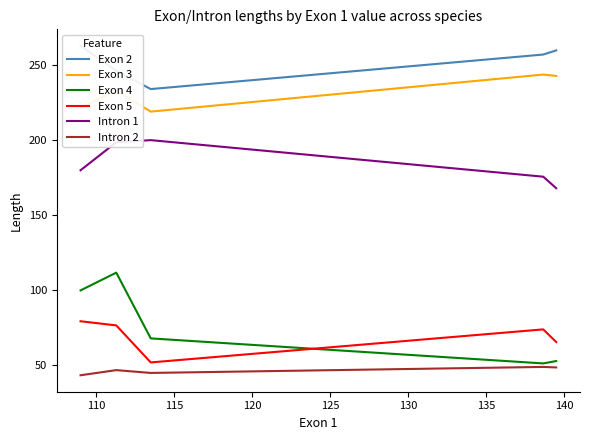

What is the average value of the Intron 2 series?

46.6